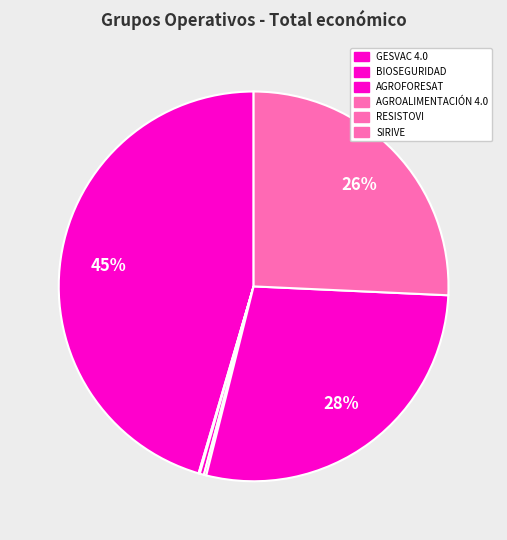

Does any single category account for the majority?

No